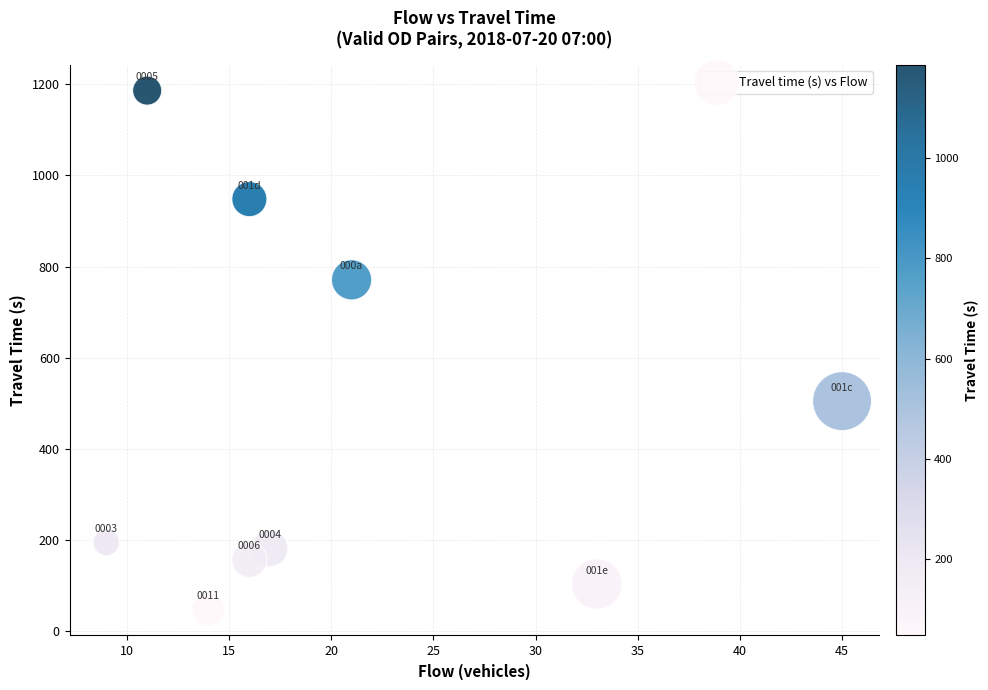

What Y value in the scatter plot is closest to 617?

505